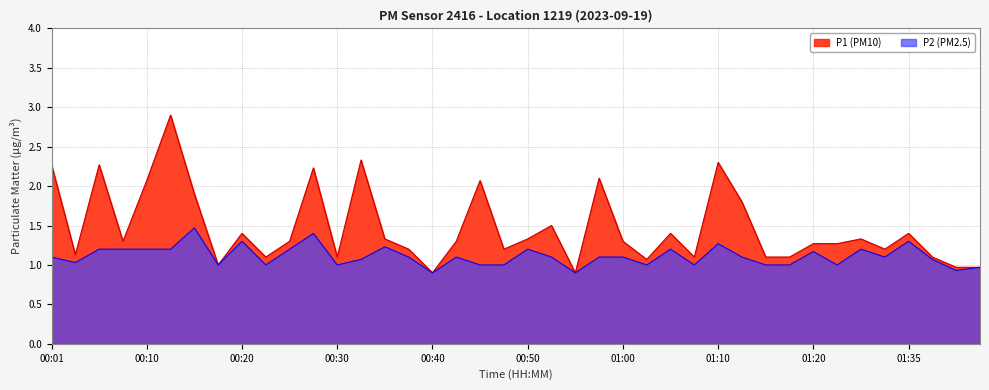

What is the sum of the P1 values at 00:52 and 01:15?

2.6